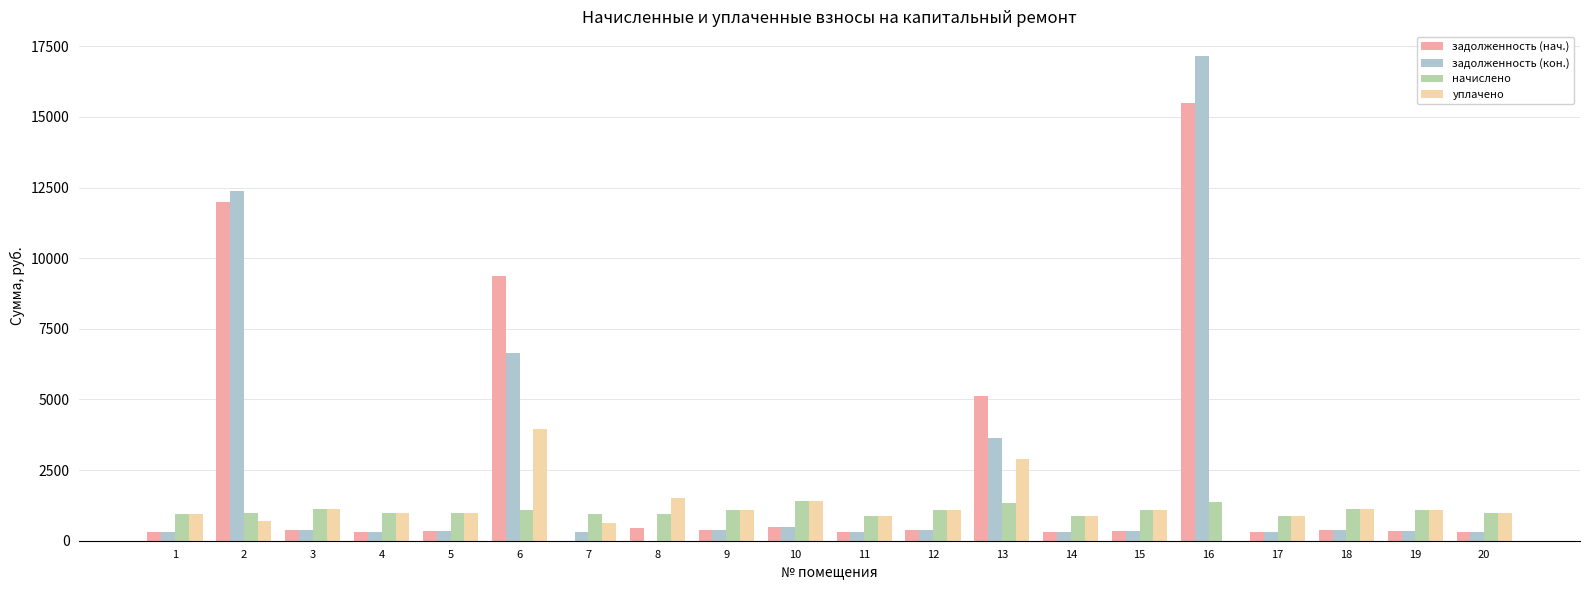

Which series changed the most between 1 and 7?

задолженность (нач.)